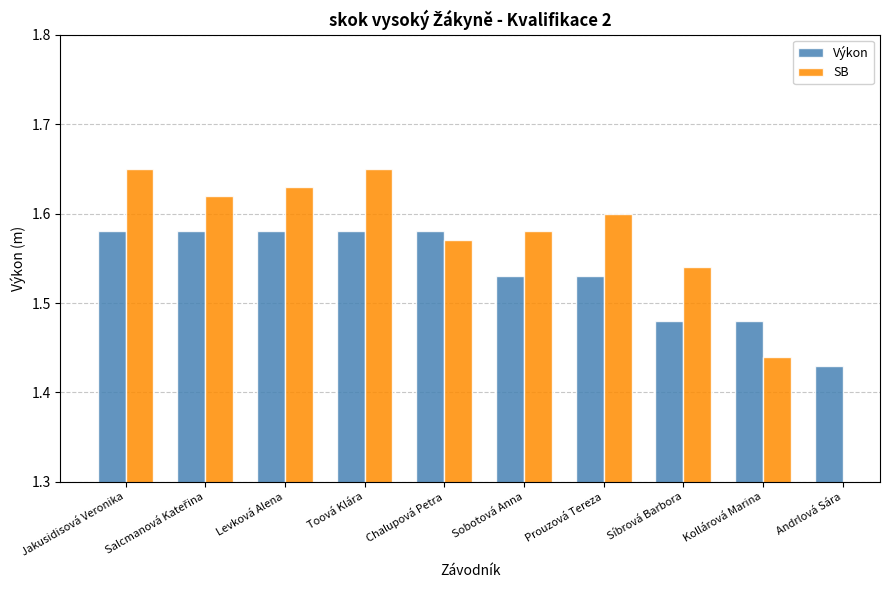

What are all the series names shown in the legend?

Výkon, SB